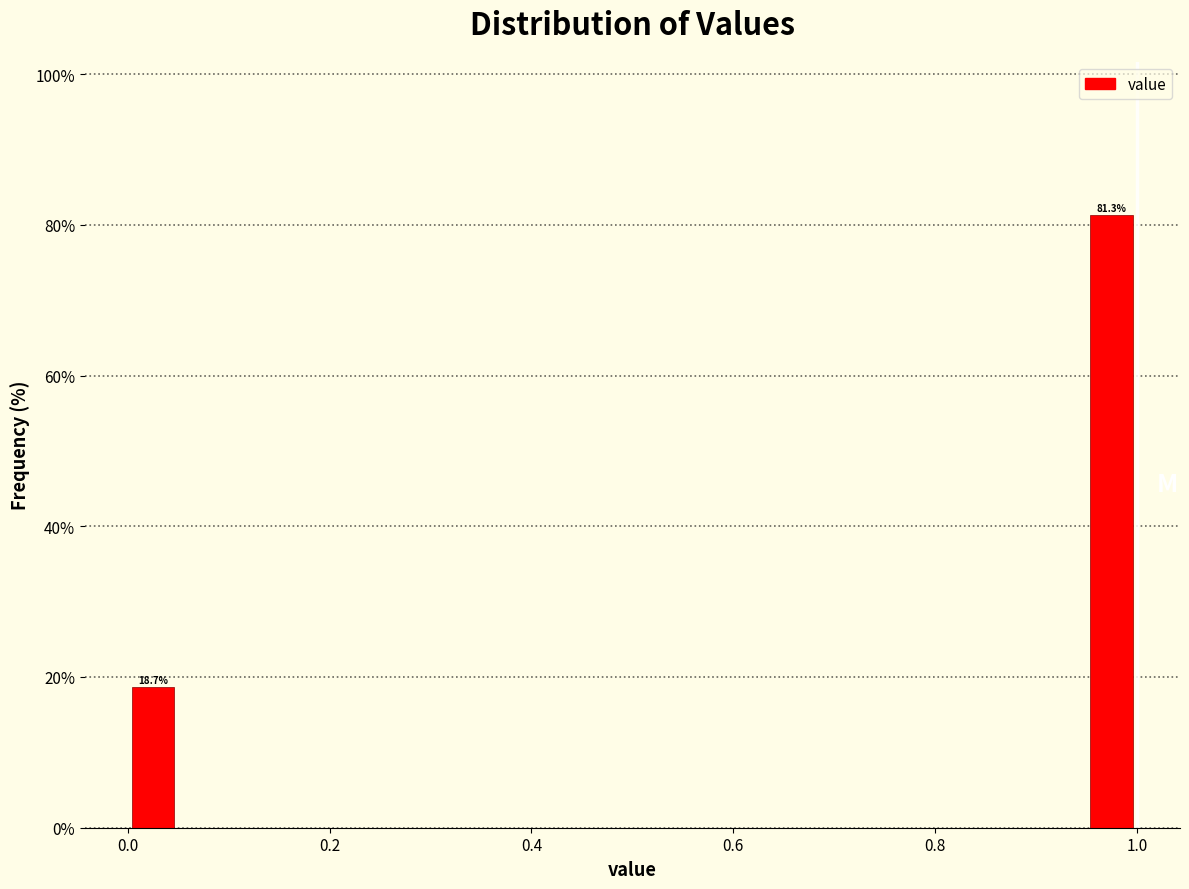

Read against the x-axis, roughly where is the centre of the tallest bar?

0.98